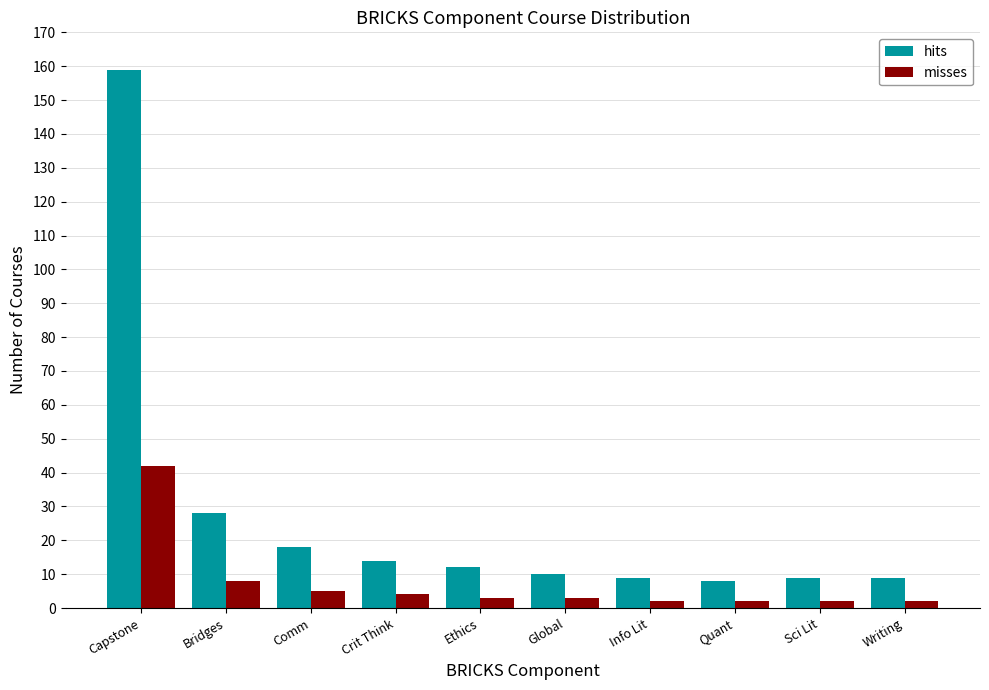

Where does the hits series first go above 12?

Capstone